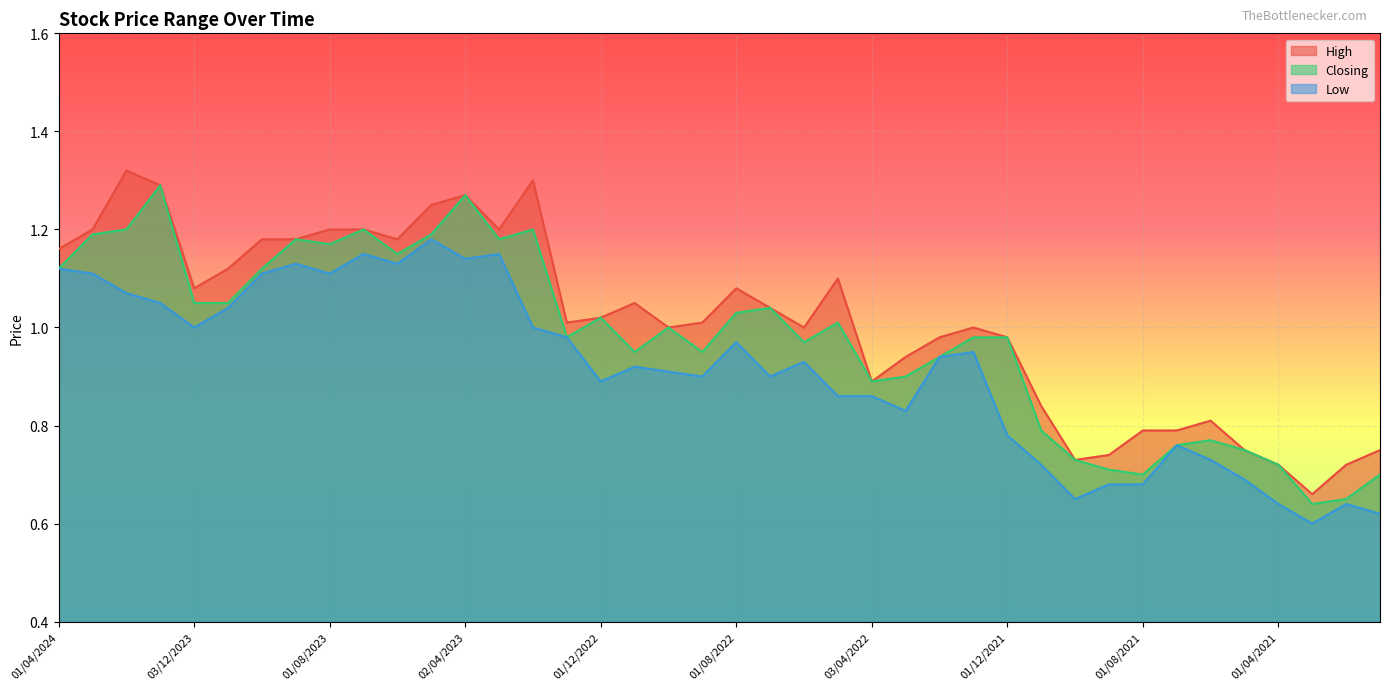

Which category has the lowest value in the High series?

01/03/2021